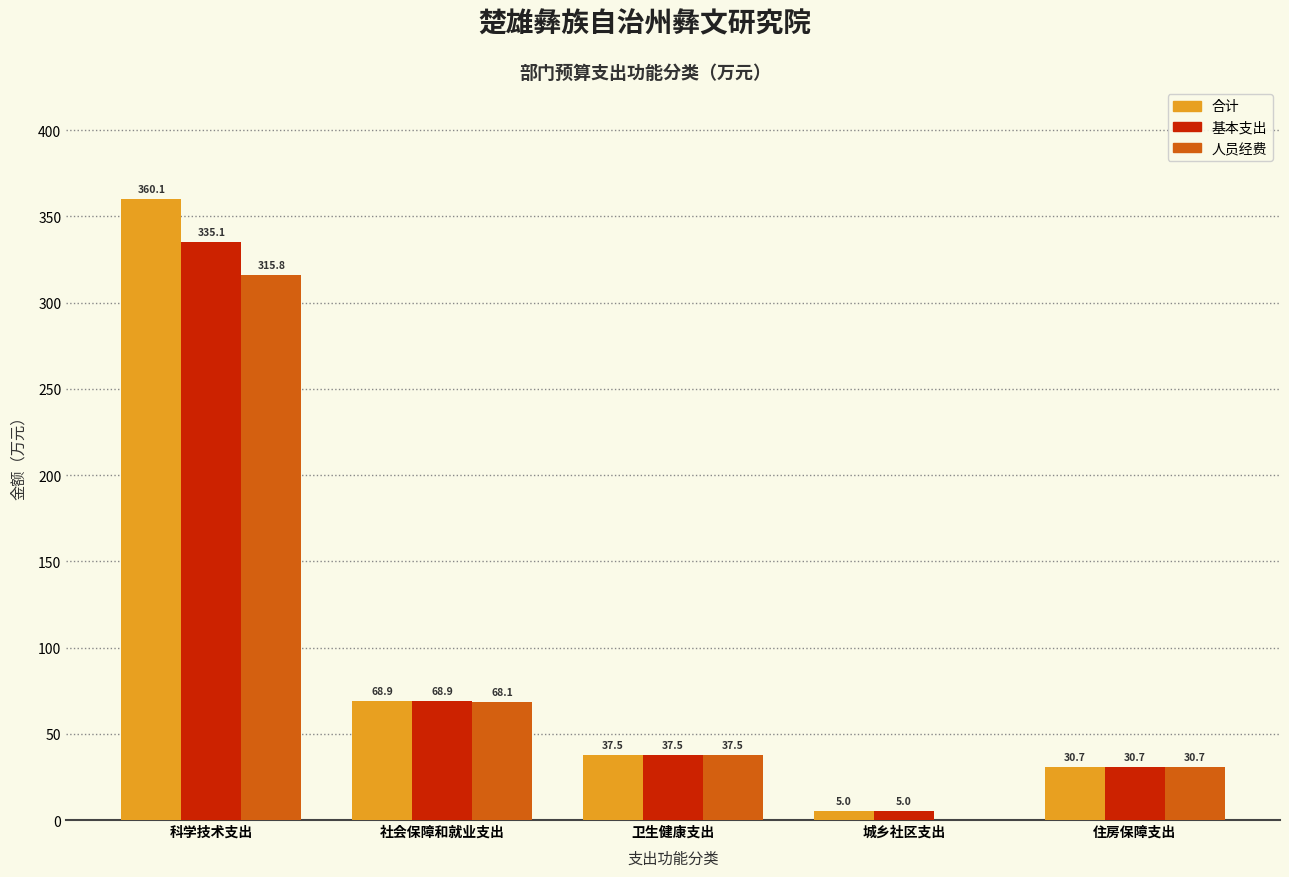

Reading left to right, list all the values displayed in this chart.

合计: 科学技术支出=360.1	社会保障和就业支出=68.9	卫生健康支出=37.5	城乡社区支出=5.0	住房保障支出=30.7
基本支出: 科学技术支出=335.1	社会保障和就业支出=68.9	卫生健康支出=37.5	城乡社区支出=5.0	住房保障支出=30.7
人员经费: 科学技术支出=315.8	社会保障和就业支出=68.1	卫生健康支出=37.5	城乡社区支出=0.0	住房保障支出=30.7